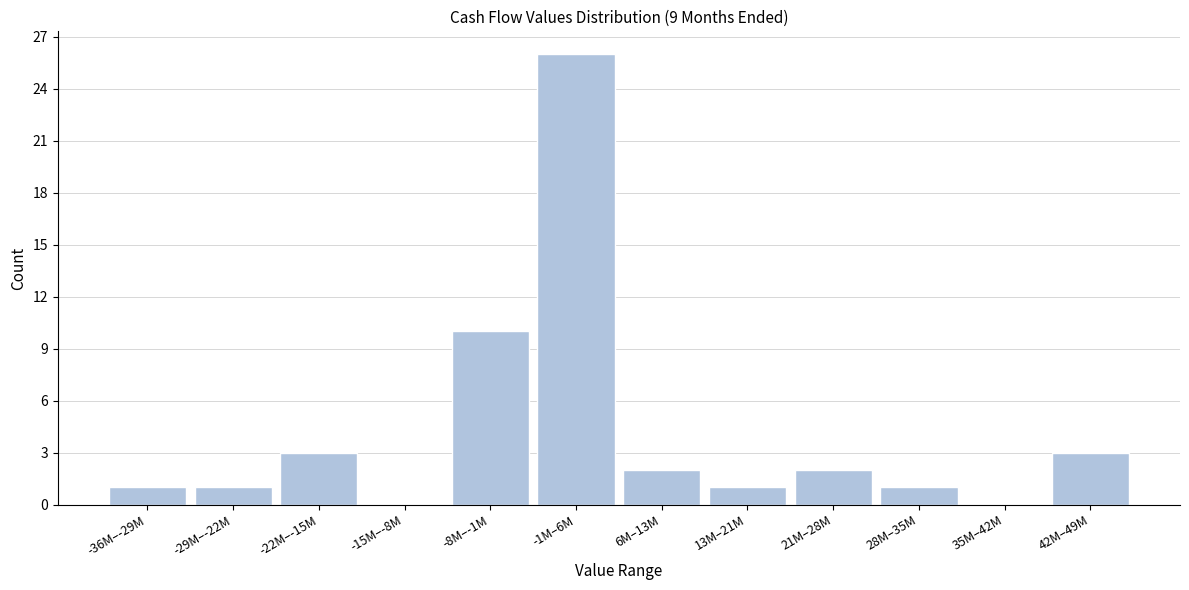

Reading left to right, what are all the values shown in this chart?

-36M–-29M=1	-29M–-22M=1	-22M–-15M=3	-15M–-8M=0	-8M–-1M=10	-1M–6M=26	6M–13M=2	13M–21M=1	21M–28M=2	28M–35M=1	35M–42M=0	42M–49M=3